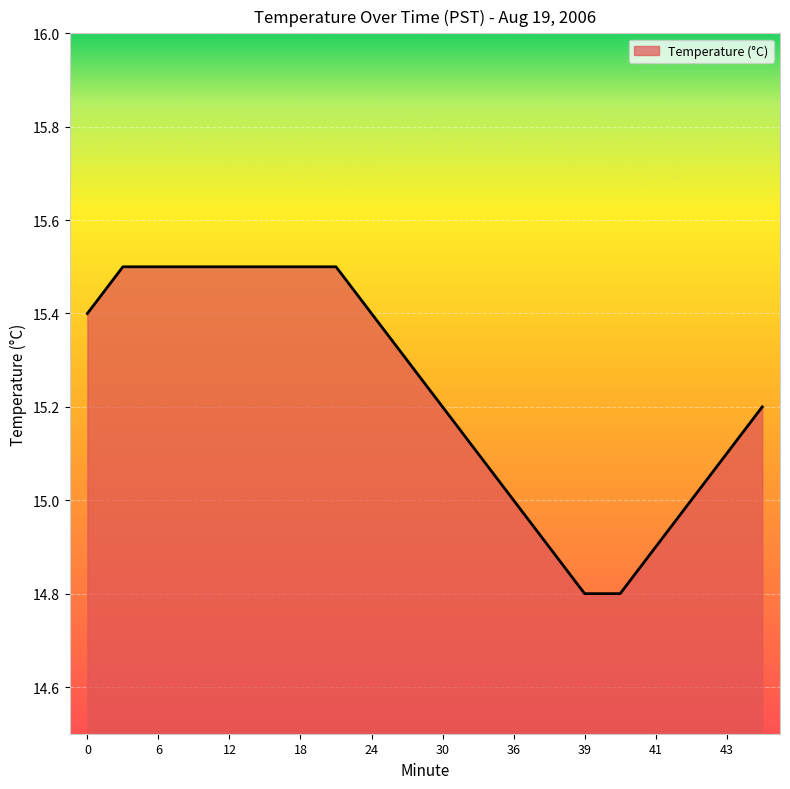

What is the difference between the maximum and minimum values?

0.7